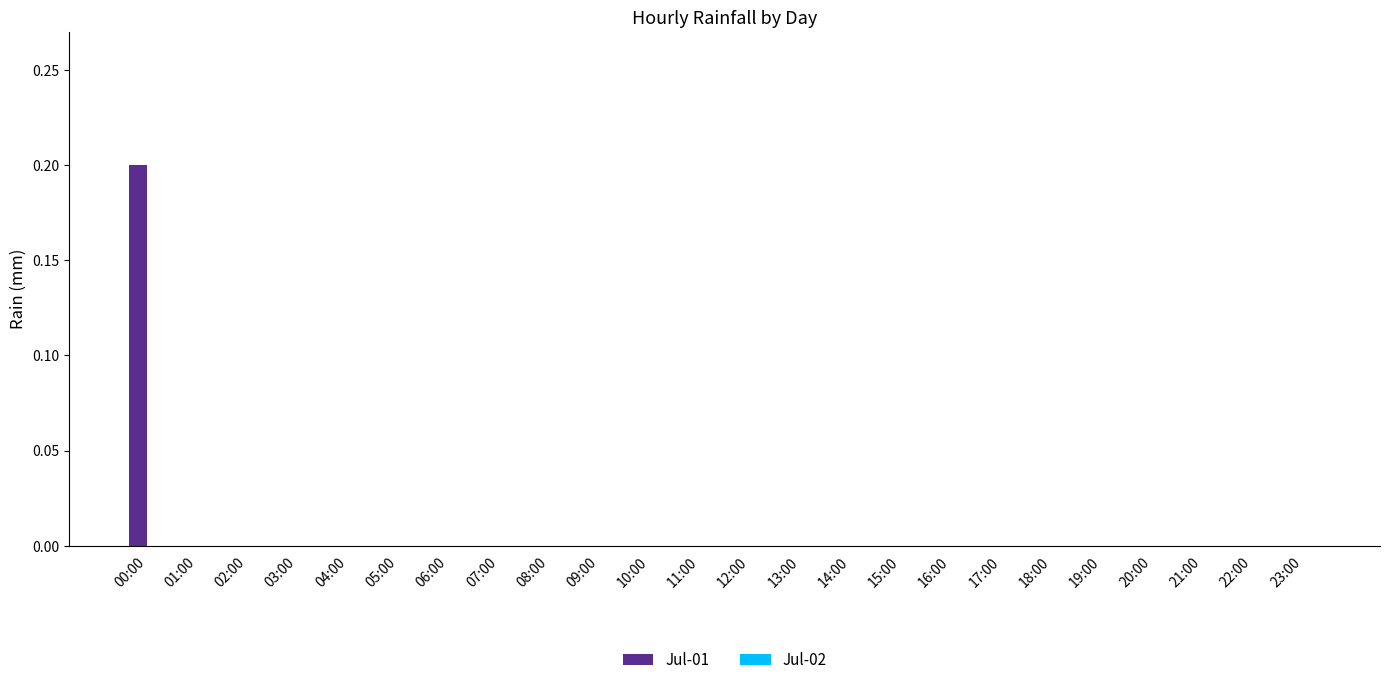

The value at 04:00 is 0.0. True or false?

True